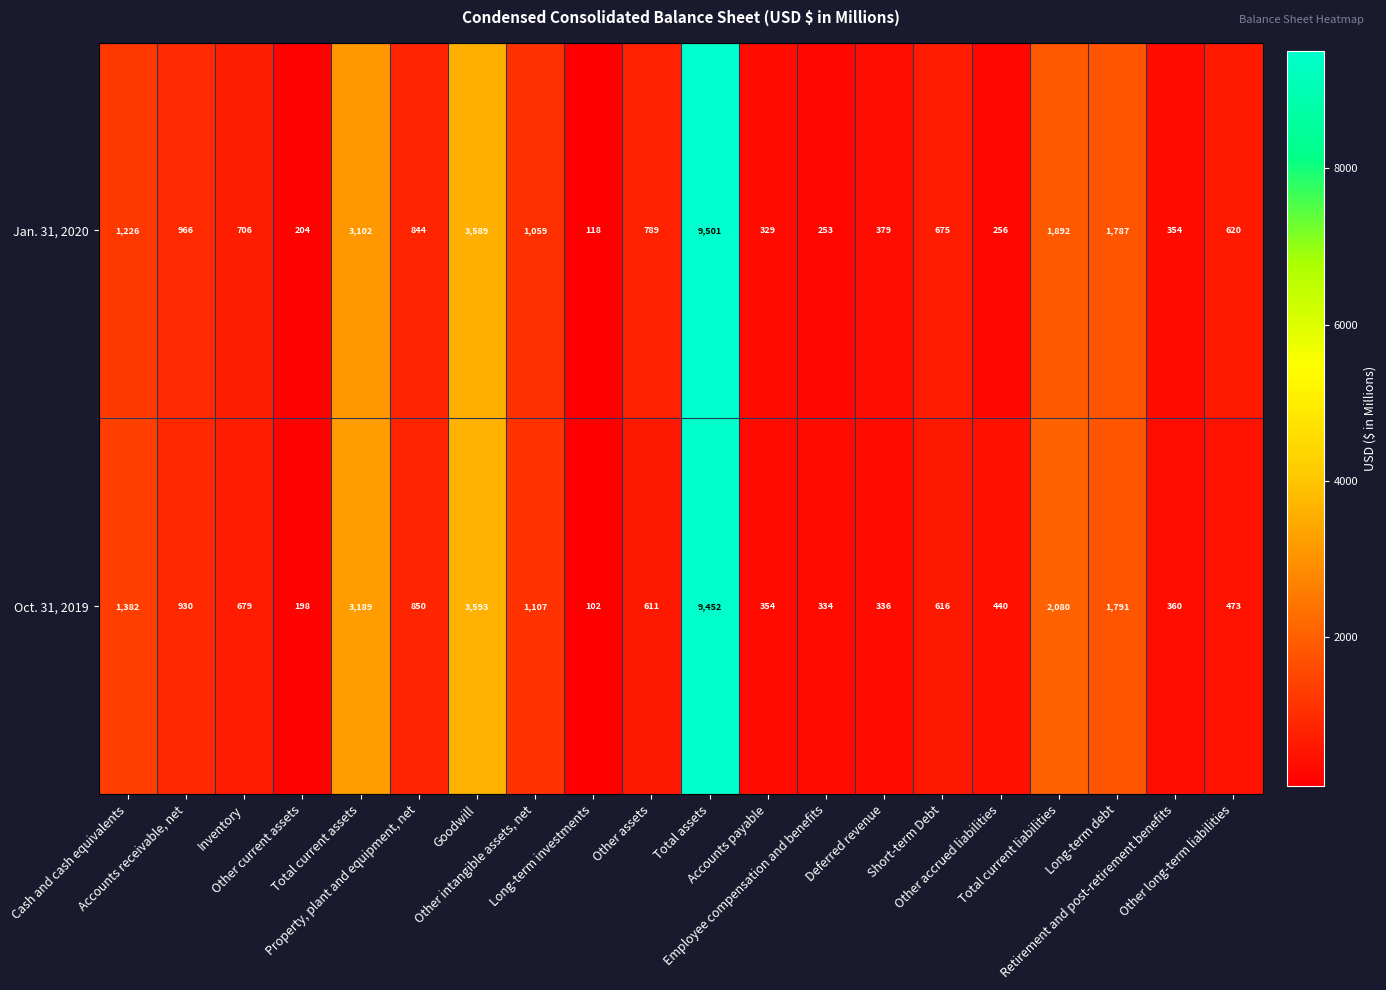

At Accounts receivable, net, list the series in order from smallest to largest.

Oct. 31, 2019, Jan. 31, 2020